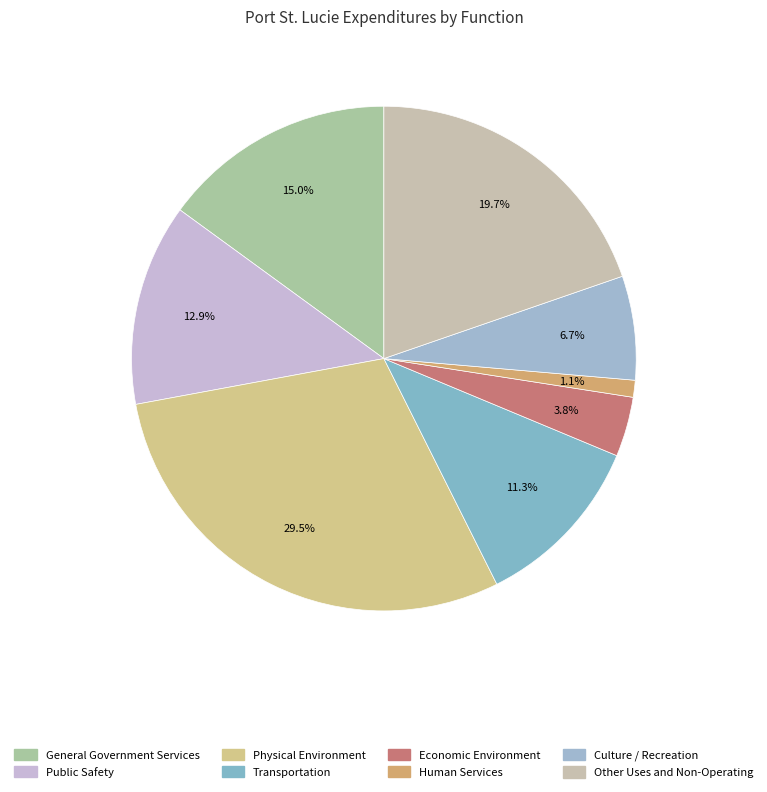

To the nearest percent, what is the difference between the Physical Environment and Culture / Recreation slice percentages?

23%